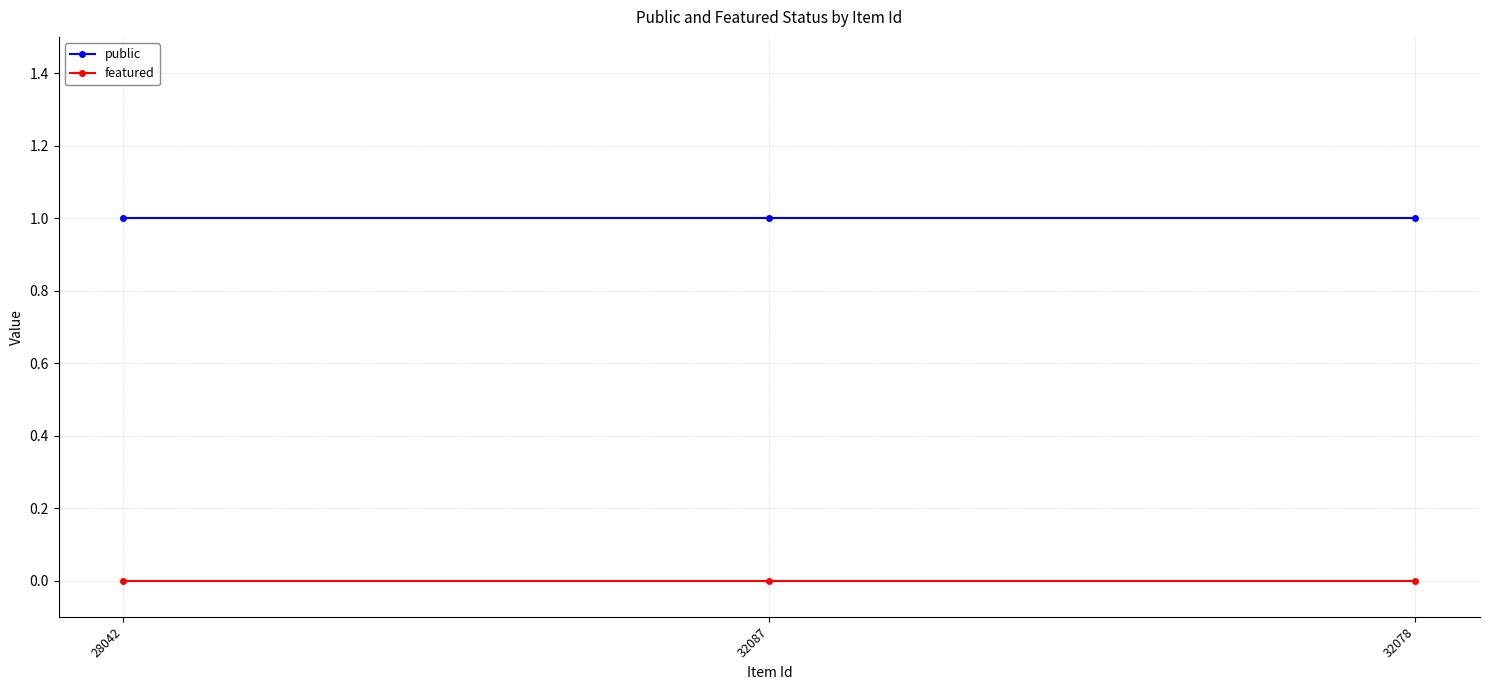

What position from the right is 32078?

1